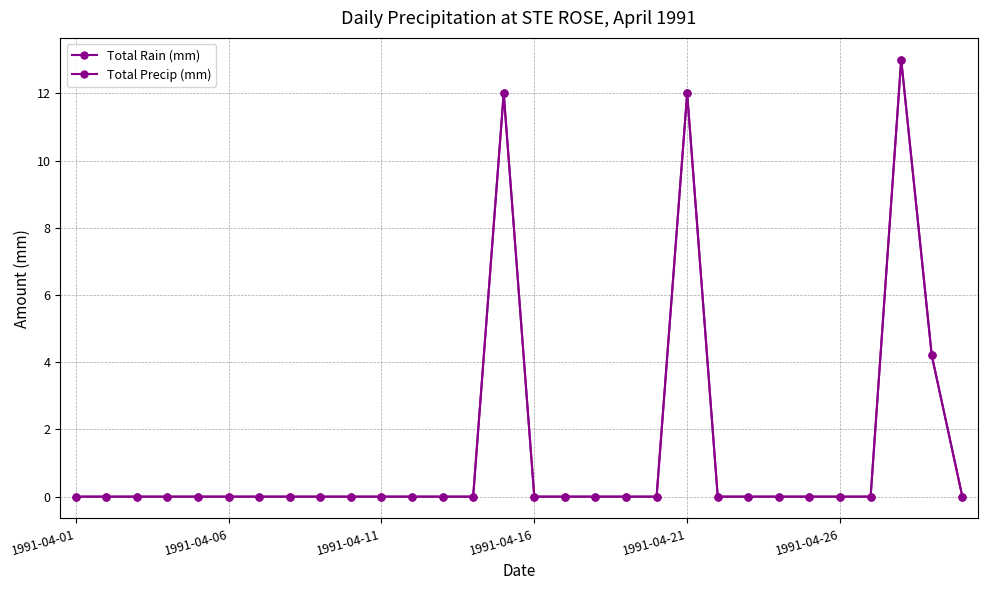

Is this an area chart (filled region under the line)?

No